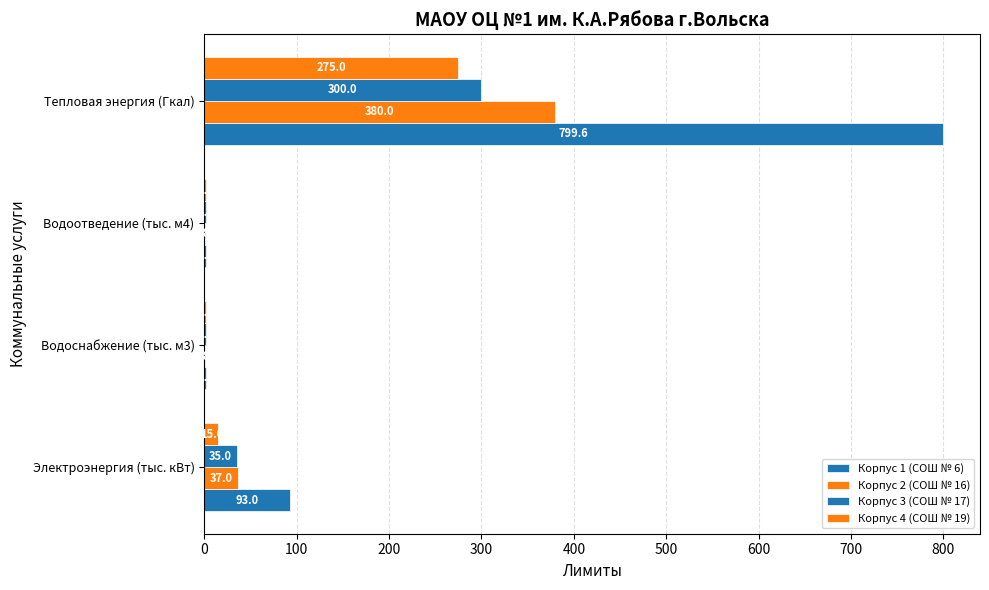

Count the number of data series in this chart.

4